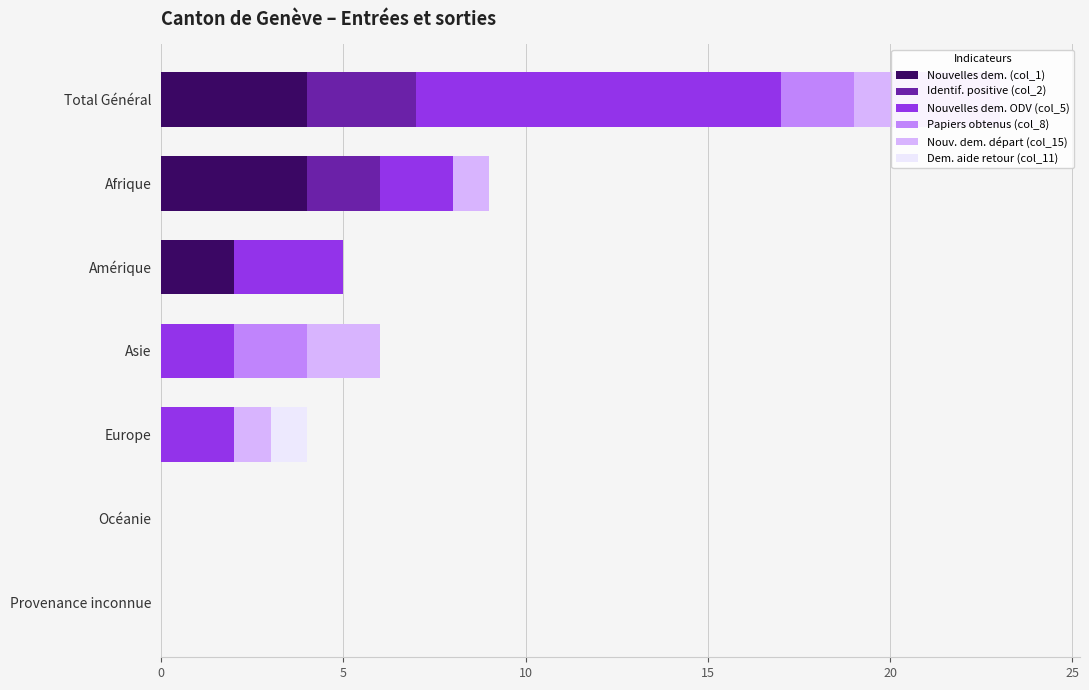

What is the total value across all series at Total Général?

24